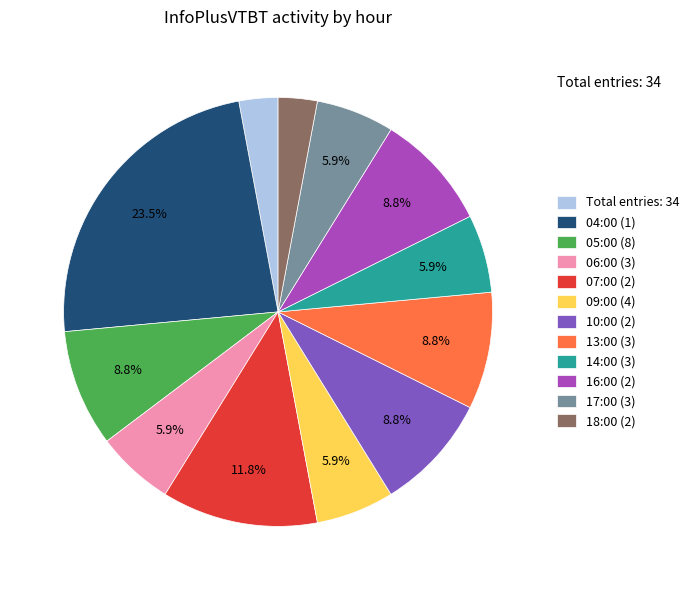

Which has a higher value, 06:00 (3) or 04:00 (1)?

04:00 (1)